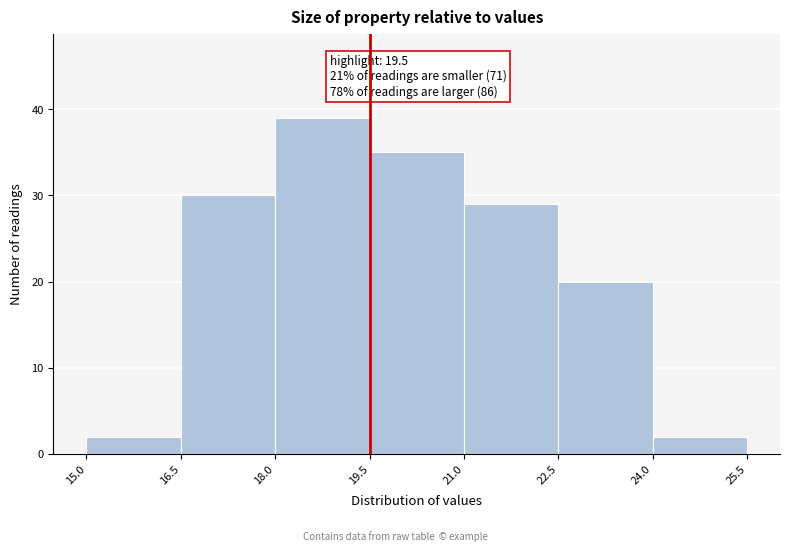

Which range on the x-axis has the tallest bar?

18.0 to 19.5